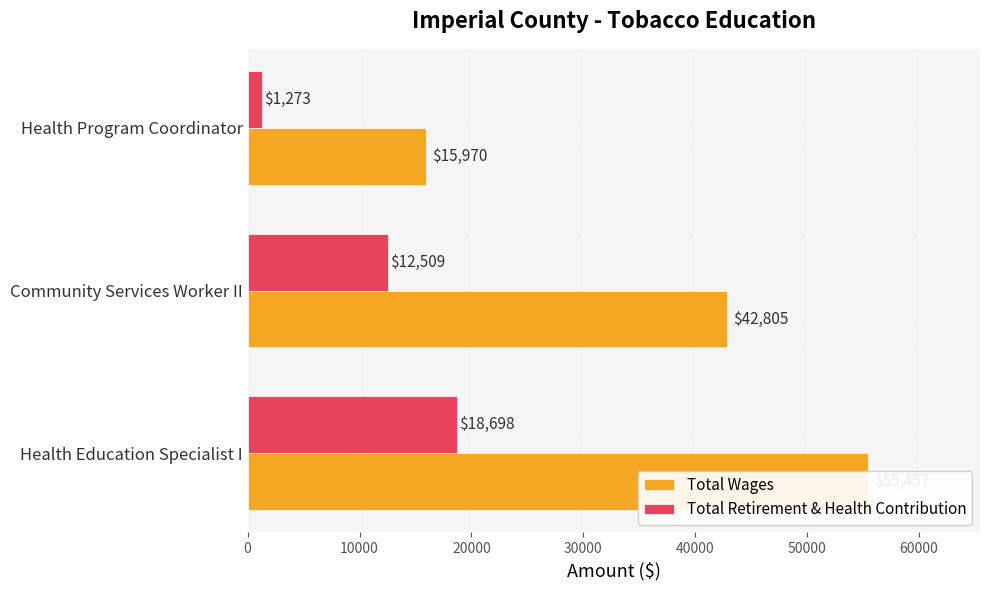

Which series has the largest total across all categories?

Total Wages